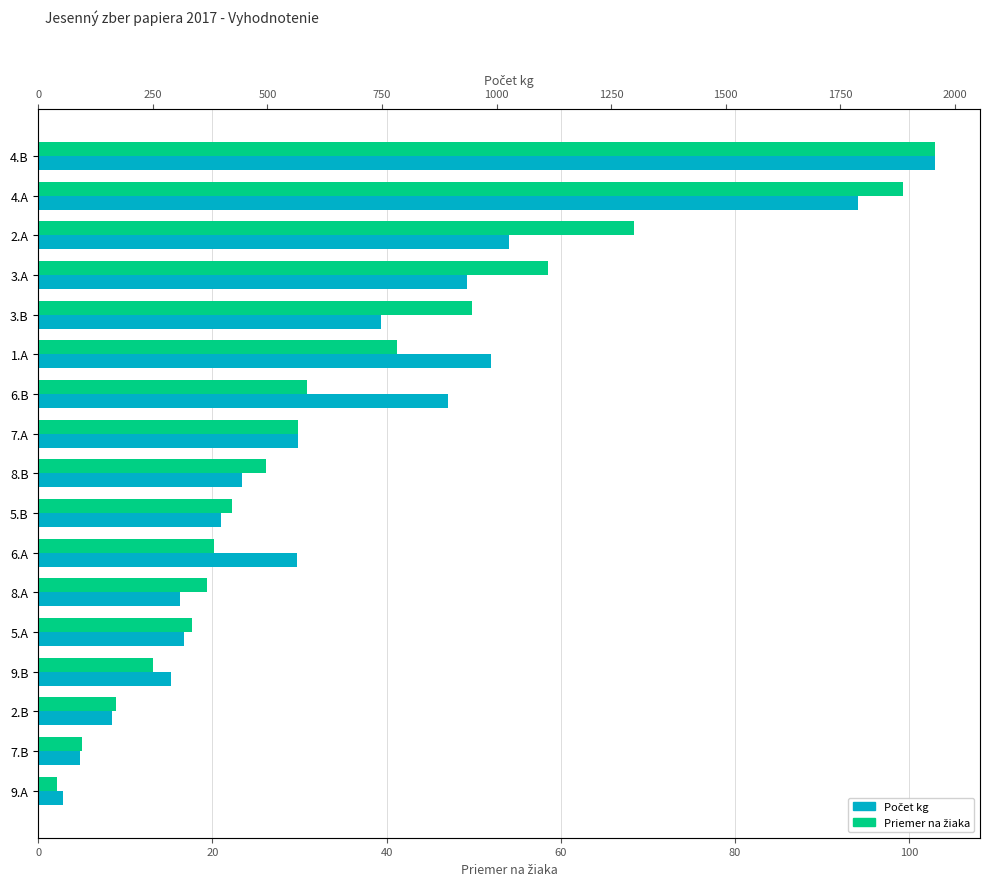

Reading left to right, what are all the values shown in this chart?

Priemer na žiaka: 103.0	99.4	68.4	58.5	49.8	41.1	30.8	29.8	26.2	22.2	20.2	19.4	17.7	13.2	8.9	5.0	2.1
Počet kg: 1957.0	1788.5	1026.0	936.0	747.5	987.5	893.5	567.0	445.0	399.0	564.5	310.0	318.5	290.5	161.0	91.0	53.0